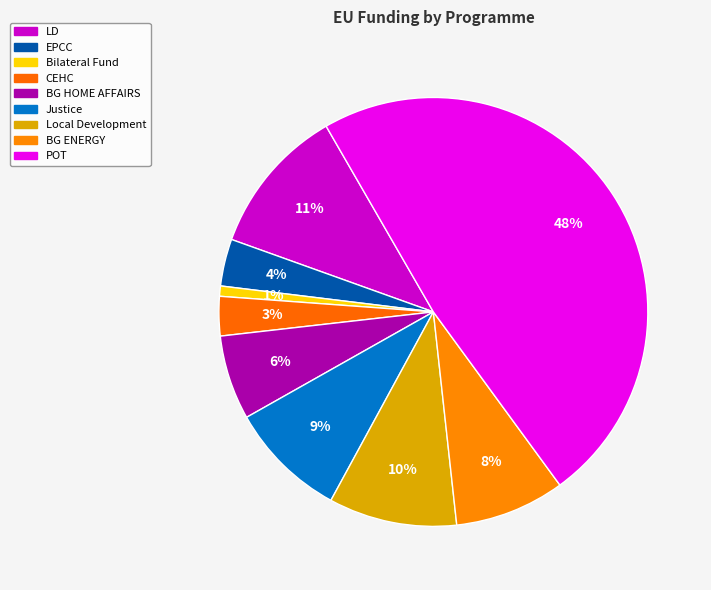

To the nearest percent, what is the combined percentage of LD and Local Development?

21%